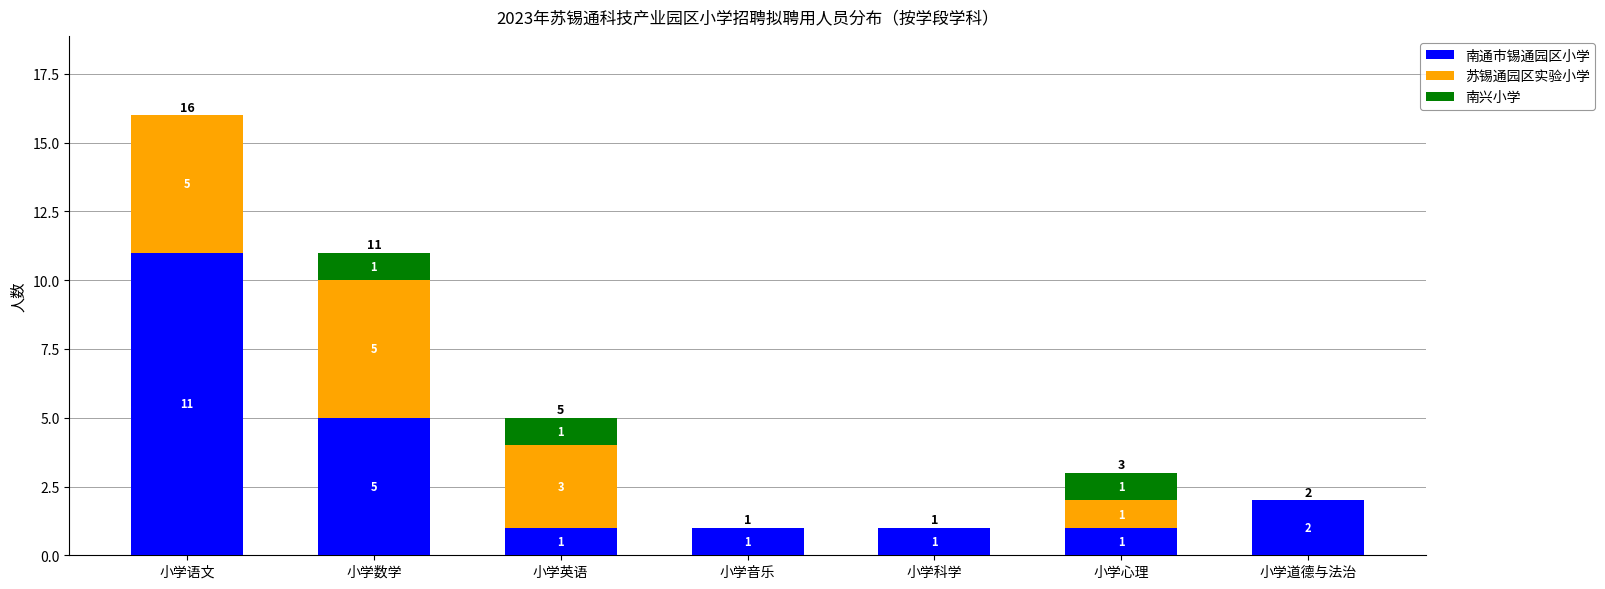

The 南通市锡通园区小学 series shows 1 at 小学数学. True or false?

False